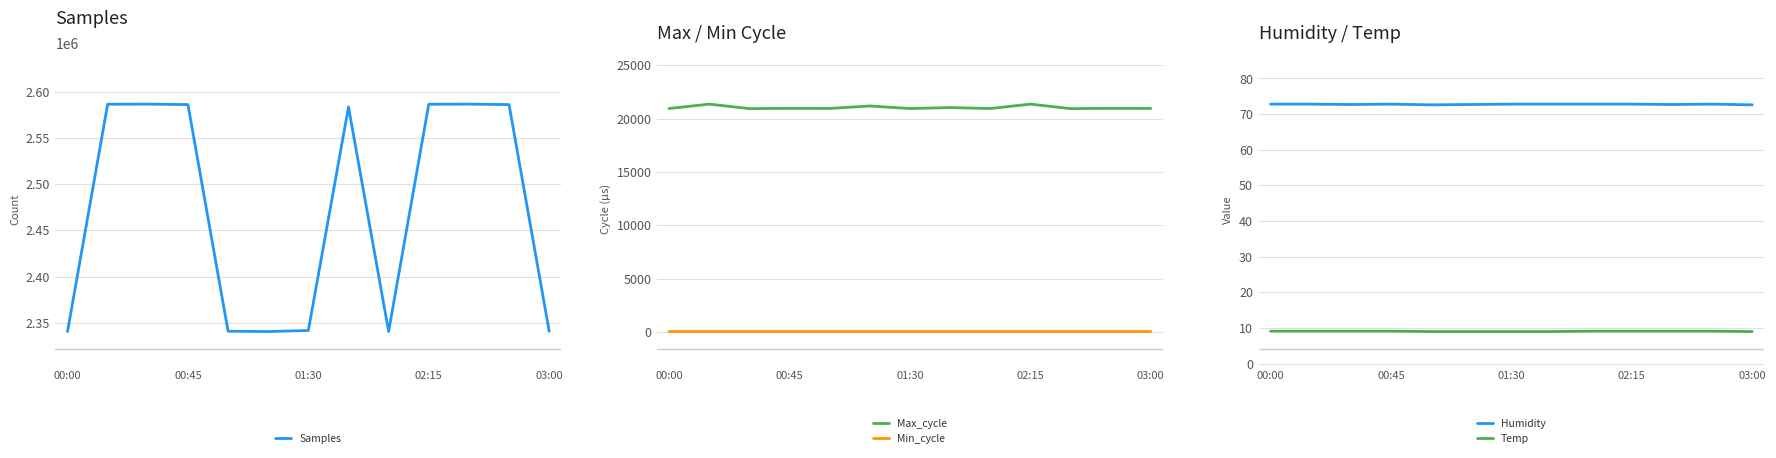

True or false: Temp and Max_cycle cross at least once.

False